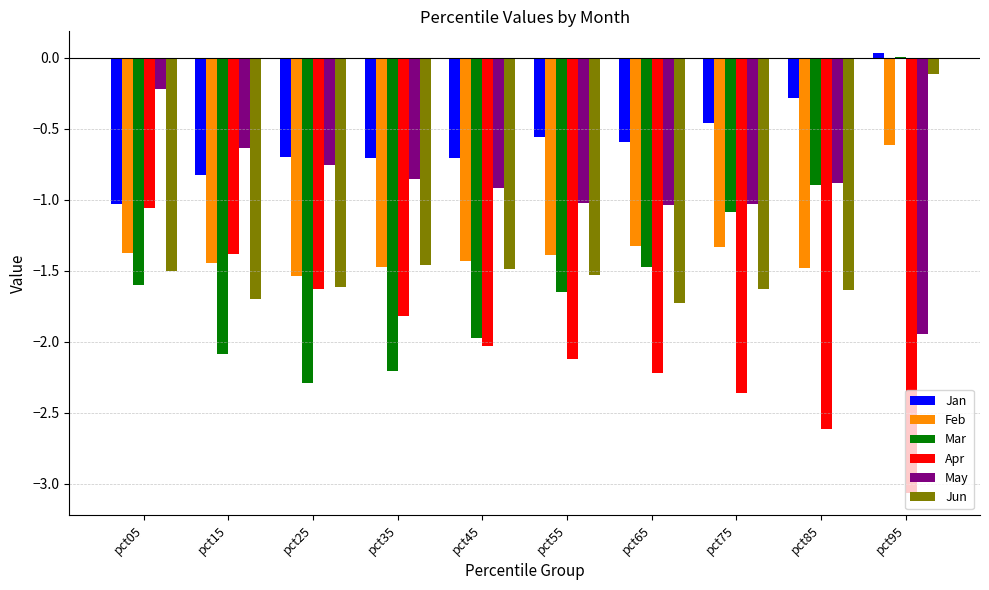

At which label does Jan first exceed 0?

pct95